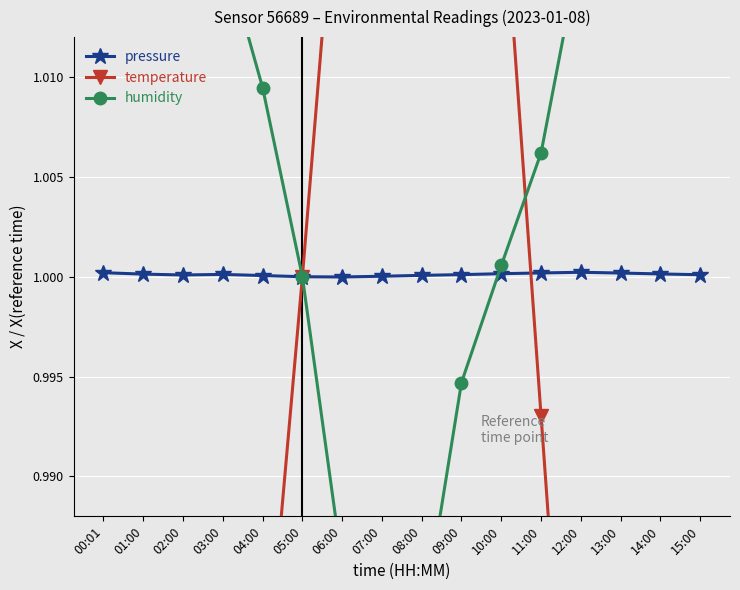

What is the greatest value displayed?

1.1